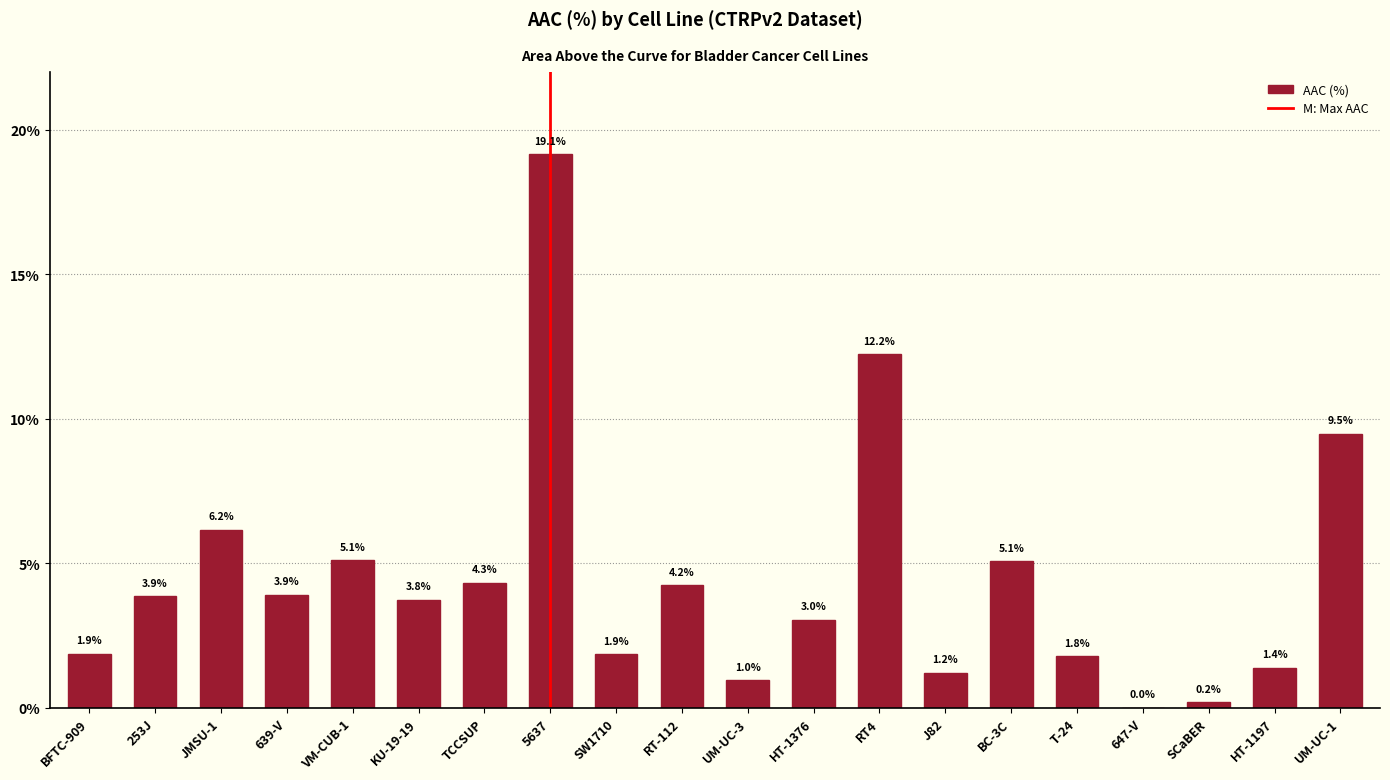

What value does the data have at HT-1376?

3.0